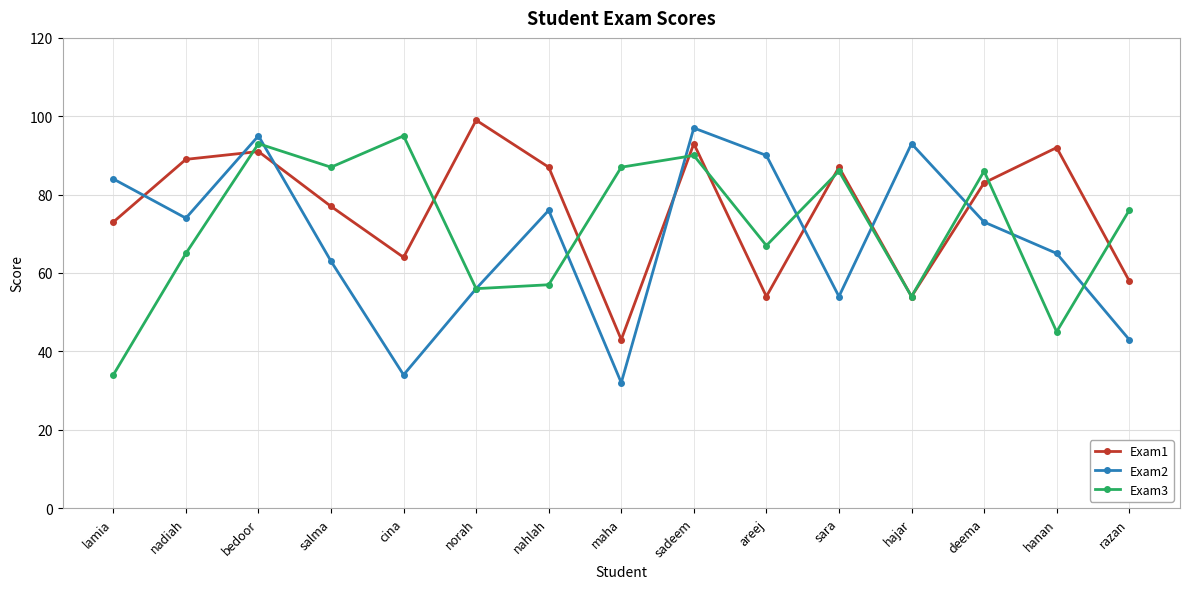

At which category does the chart reach its minimum across all series?

maha